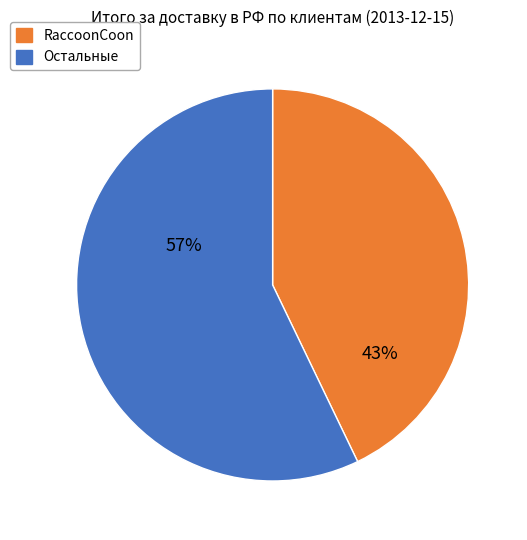

Is there any slice that represents more than half of the pie?

Yes